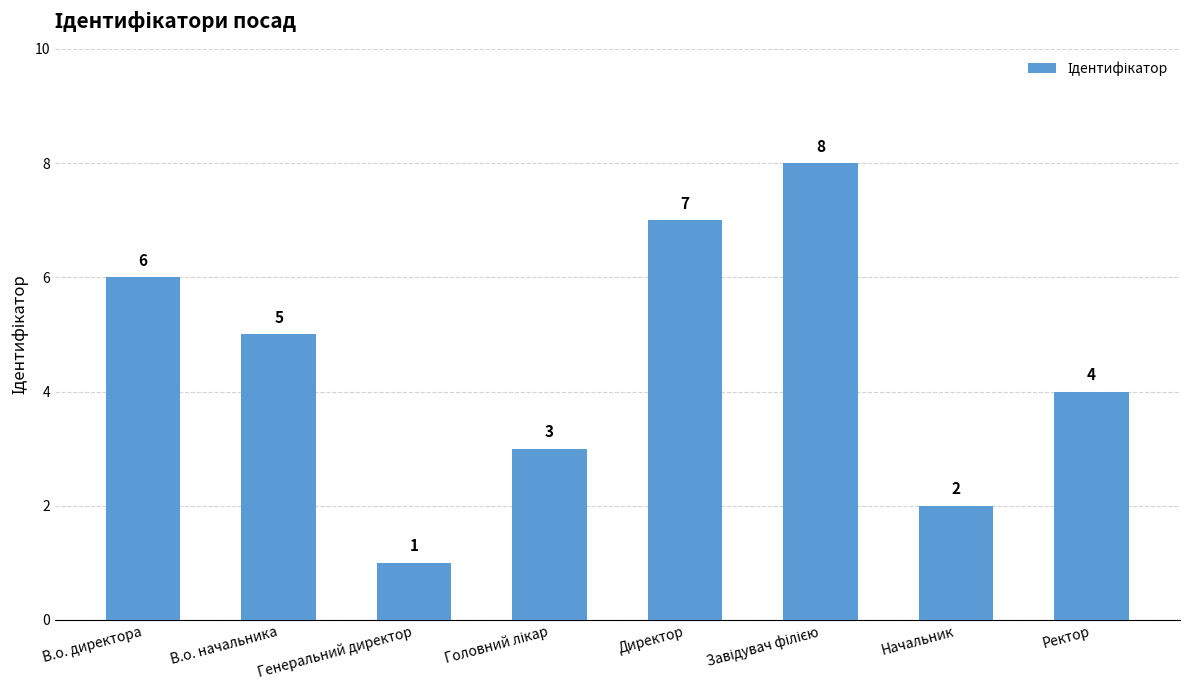

How many data points does each series have?

8